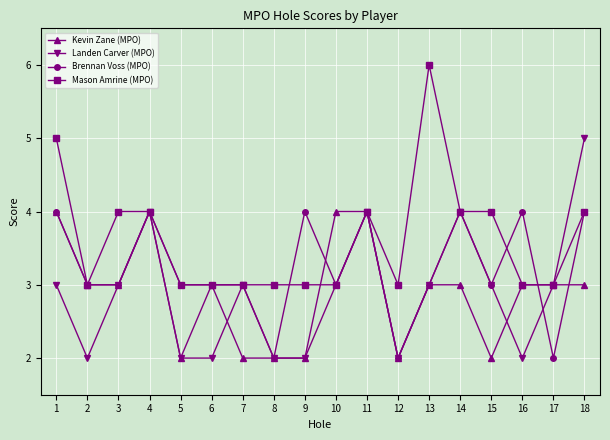

Which series changed the most between 5 and 6?

Kevin Zane (MPO)